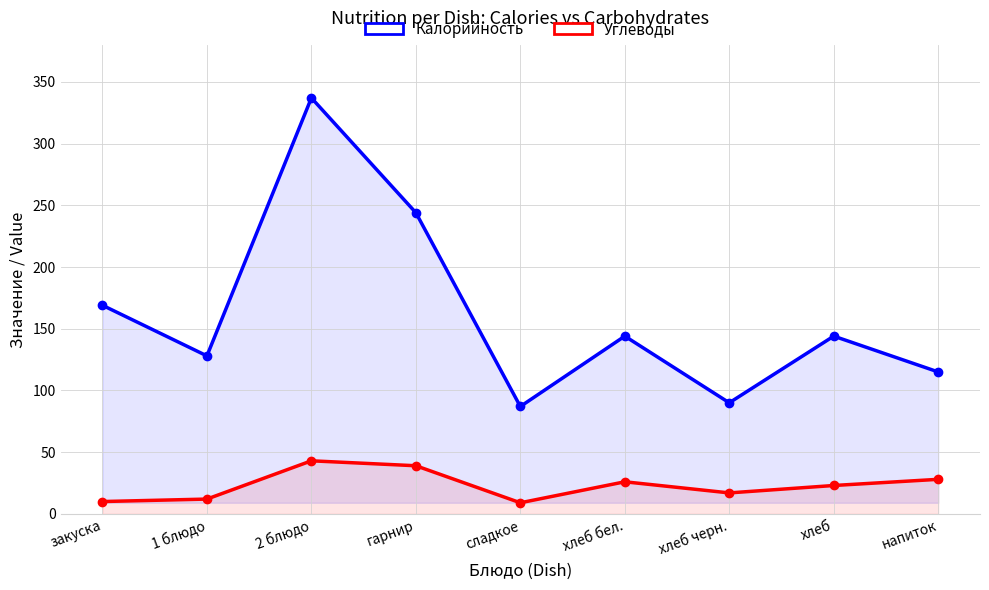

Where is the first local minimum for Углеводы?

сладкое